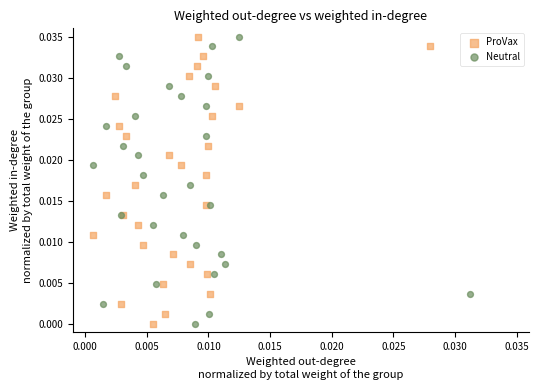

What are all the series names shown in the legend?

ProVax, Neutral